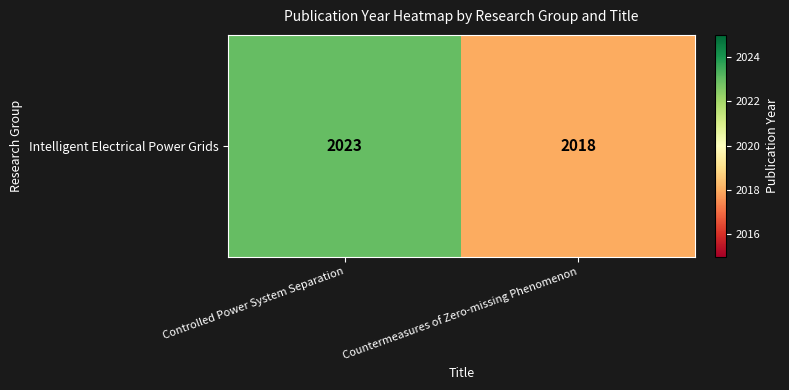

What is the approximate value at Countermeasures of Zero-missing Phenomenon?

2018